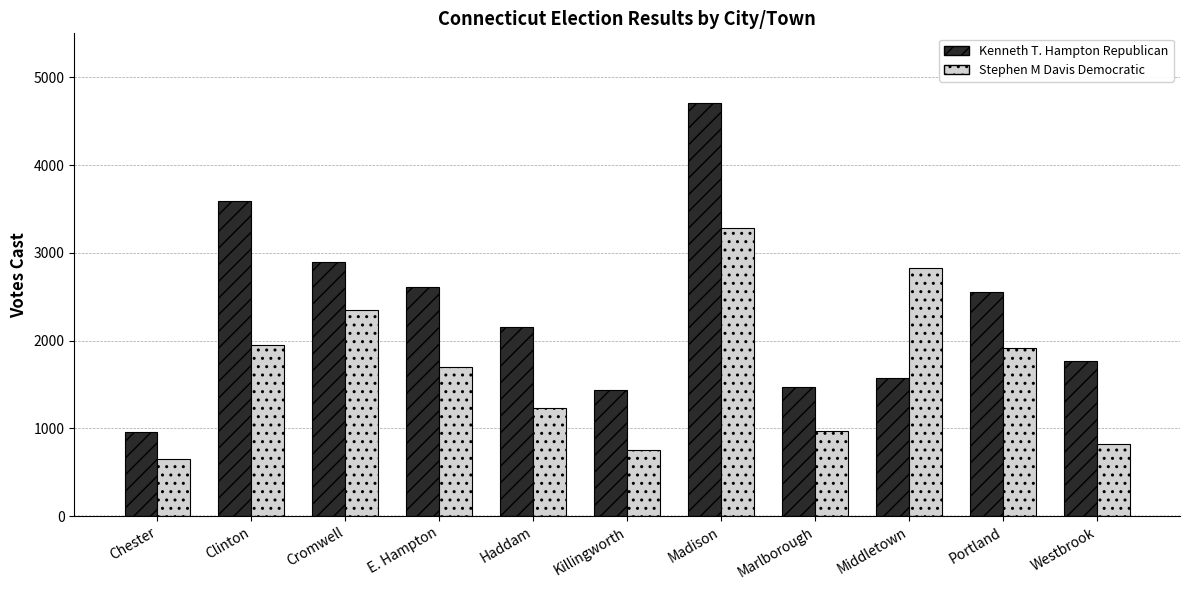

What is the smallest value displayed?

646